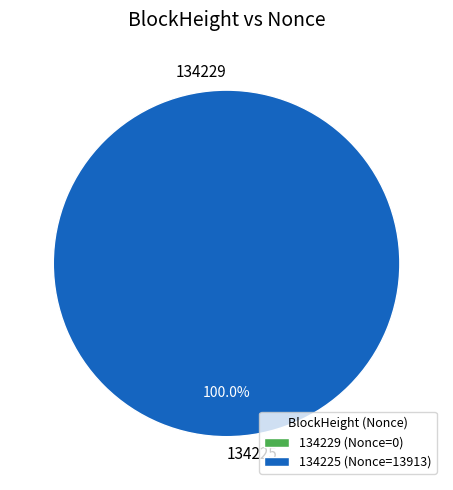

Combined, what portion of the pie is 134225 and 134229?

100.0%